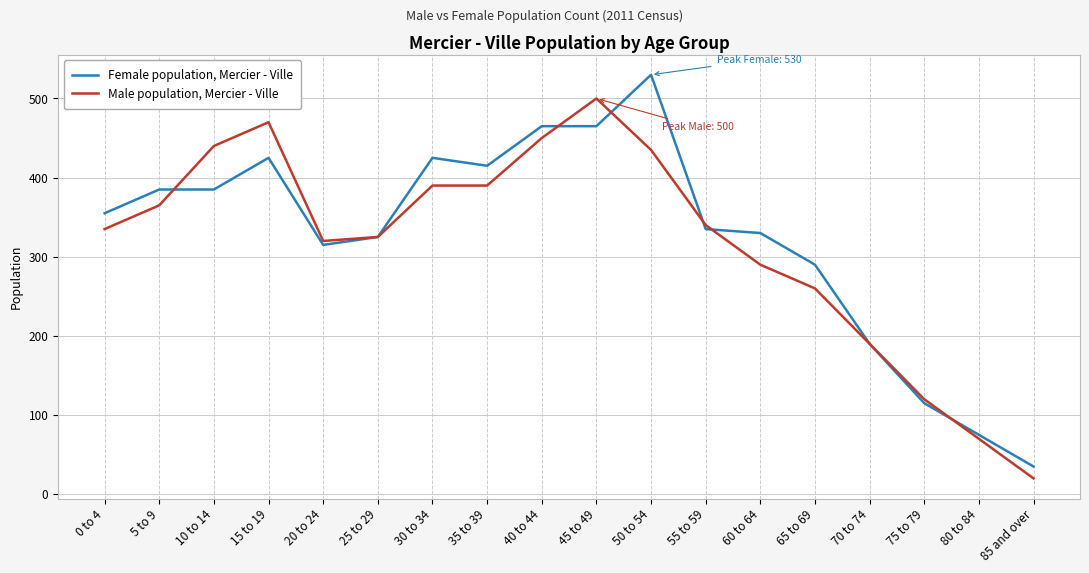

The Male population, Mercier - Ville series shows 161 at 55 to 59. True or false?

False